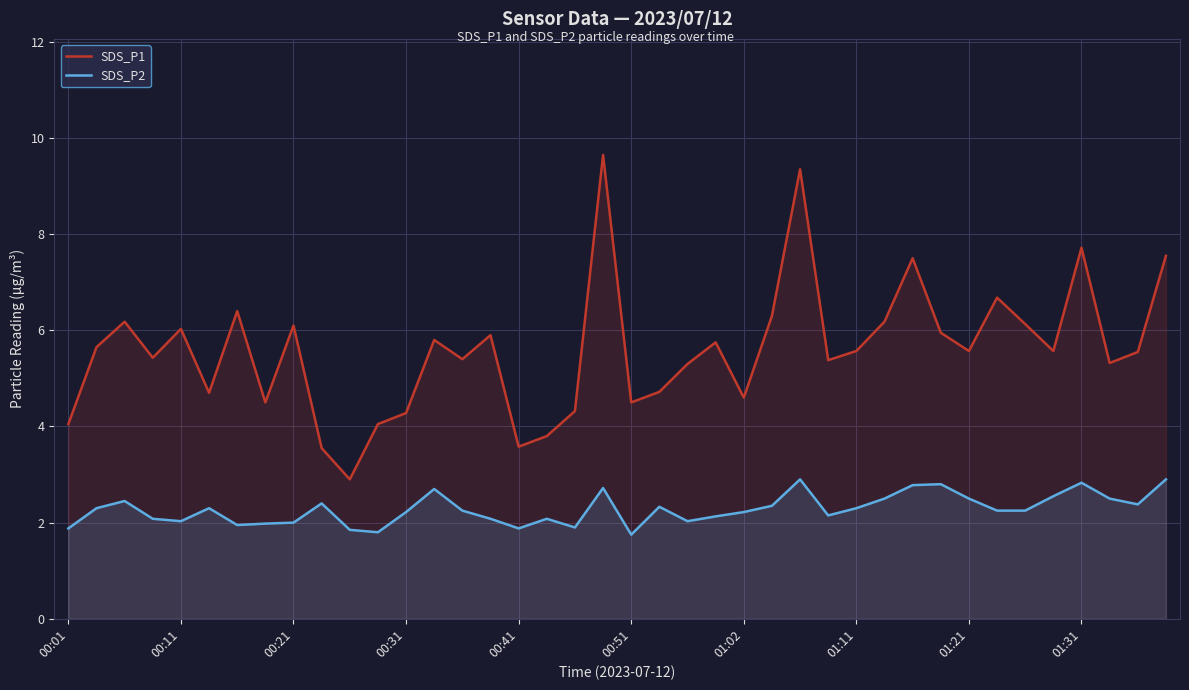

Which series has the largest range (max minus min)?

SDS_P1